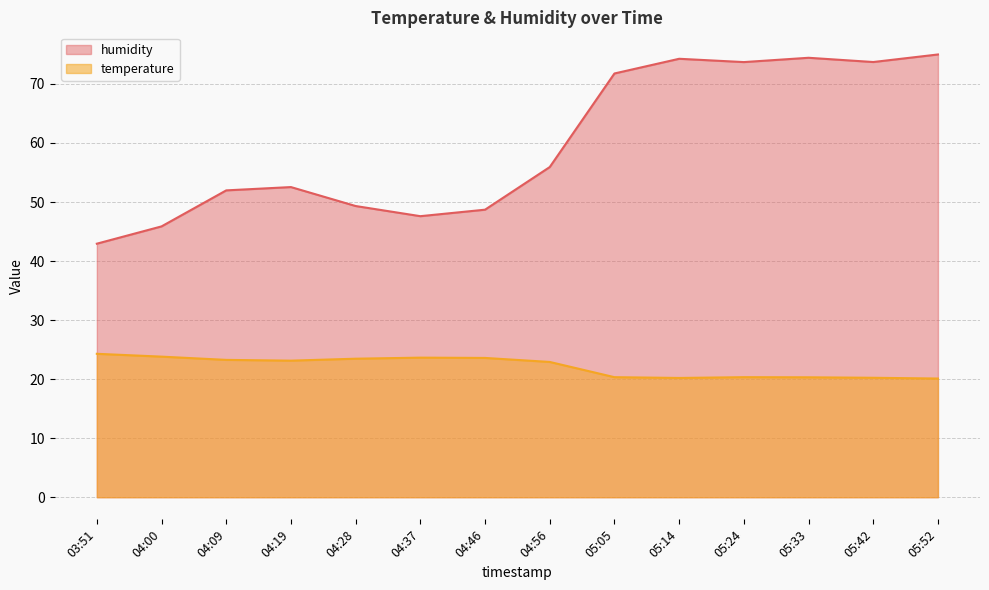

Where is the first local minimum for humidity?

04:37